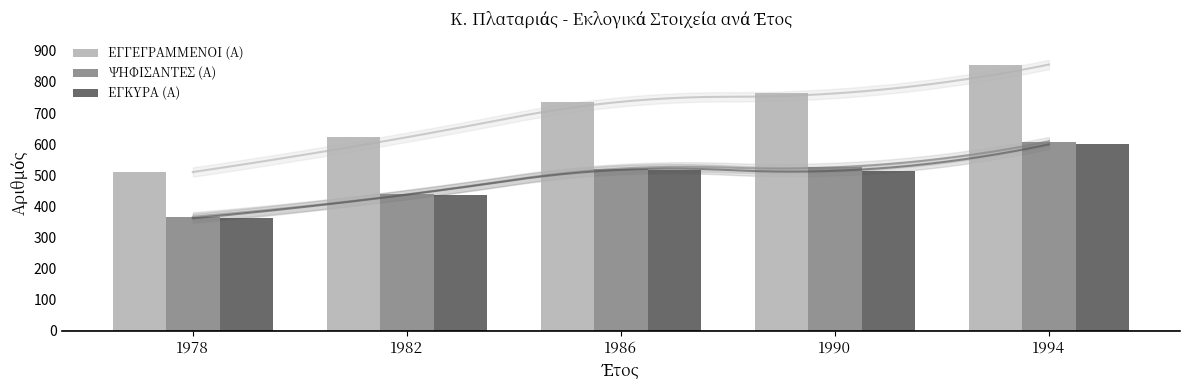

The ΨΗΦΙΣΑΝΤΕΣ (Α) series shows 233 at 1994. True or false?

False